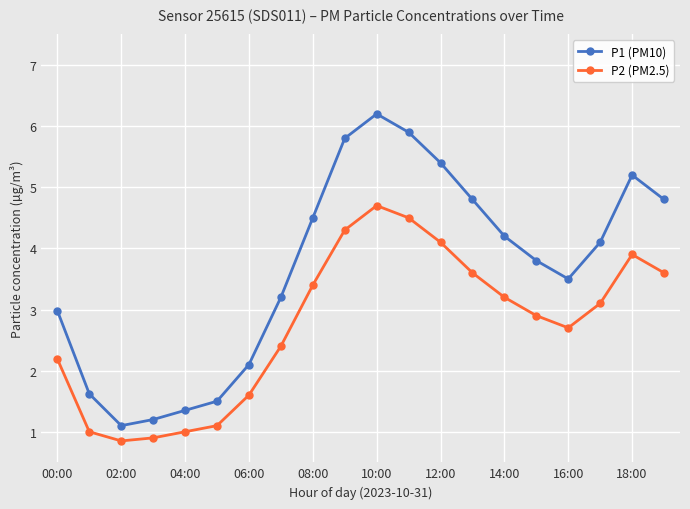

What is the value of the P2 (PM2.5) point at the 1st from the left?

2.2